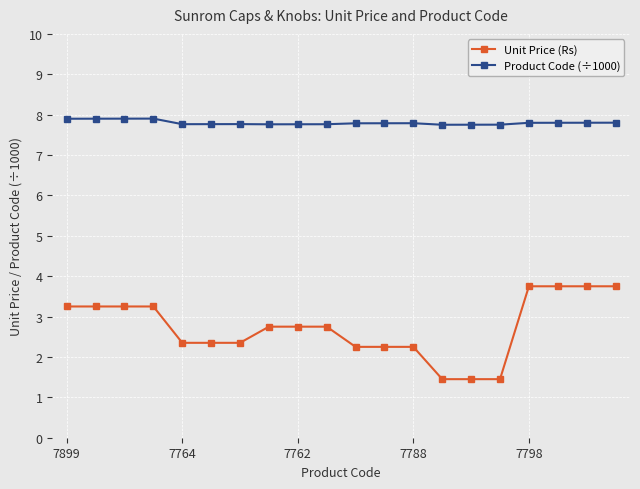

Rank the series by their maximum value, from highest to lowest.

Product Code (÷1000), Unit Price (Rs)